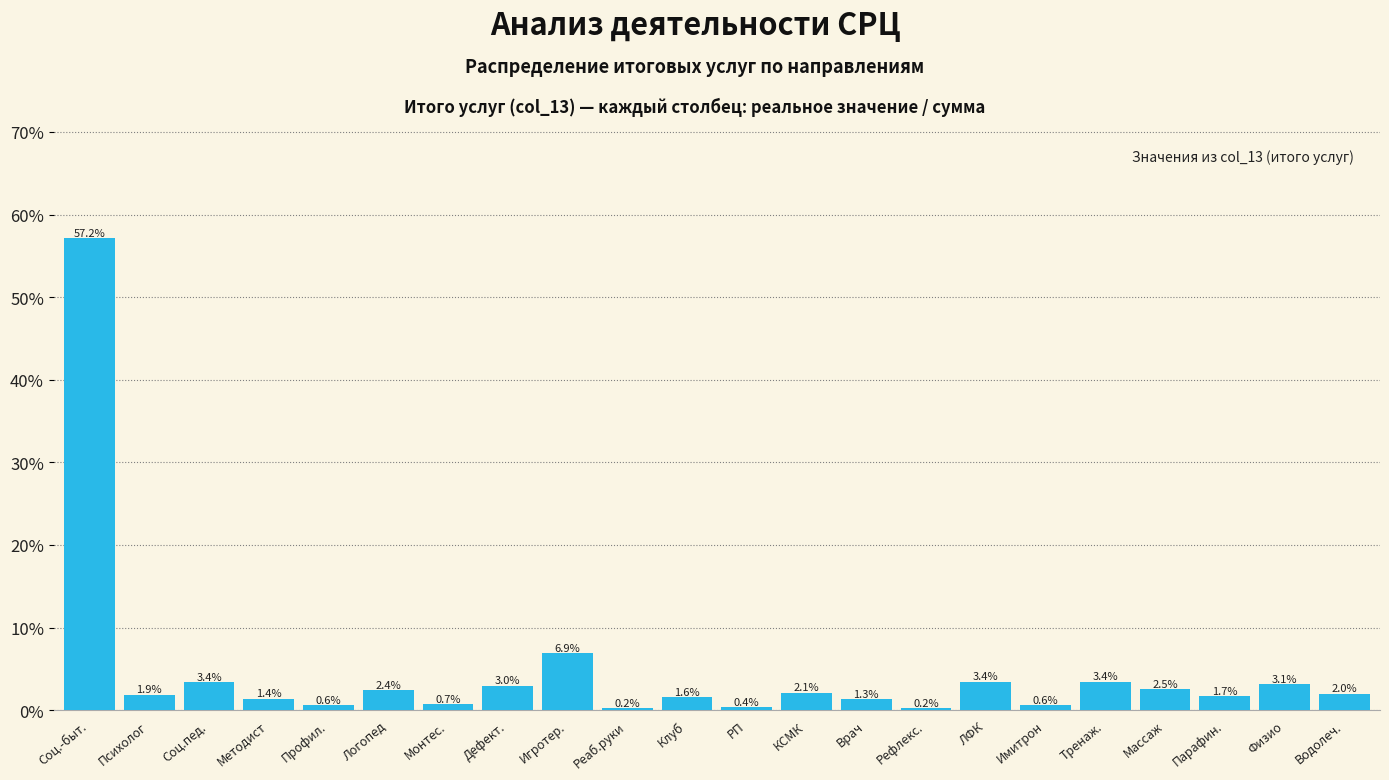

Reading left to right, extract all data points from this chart.

57.2	1.9	3.4	1.4	0.6	2.4	0.7	3.0	6.9	0.2	1.6	0.4	2.1	1.3	0.2	3.4	0.6	3.4	2.5	1.7	3.1	2.0